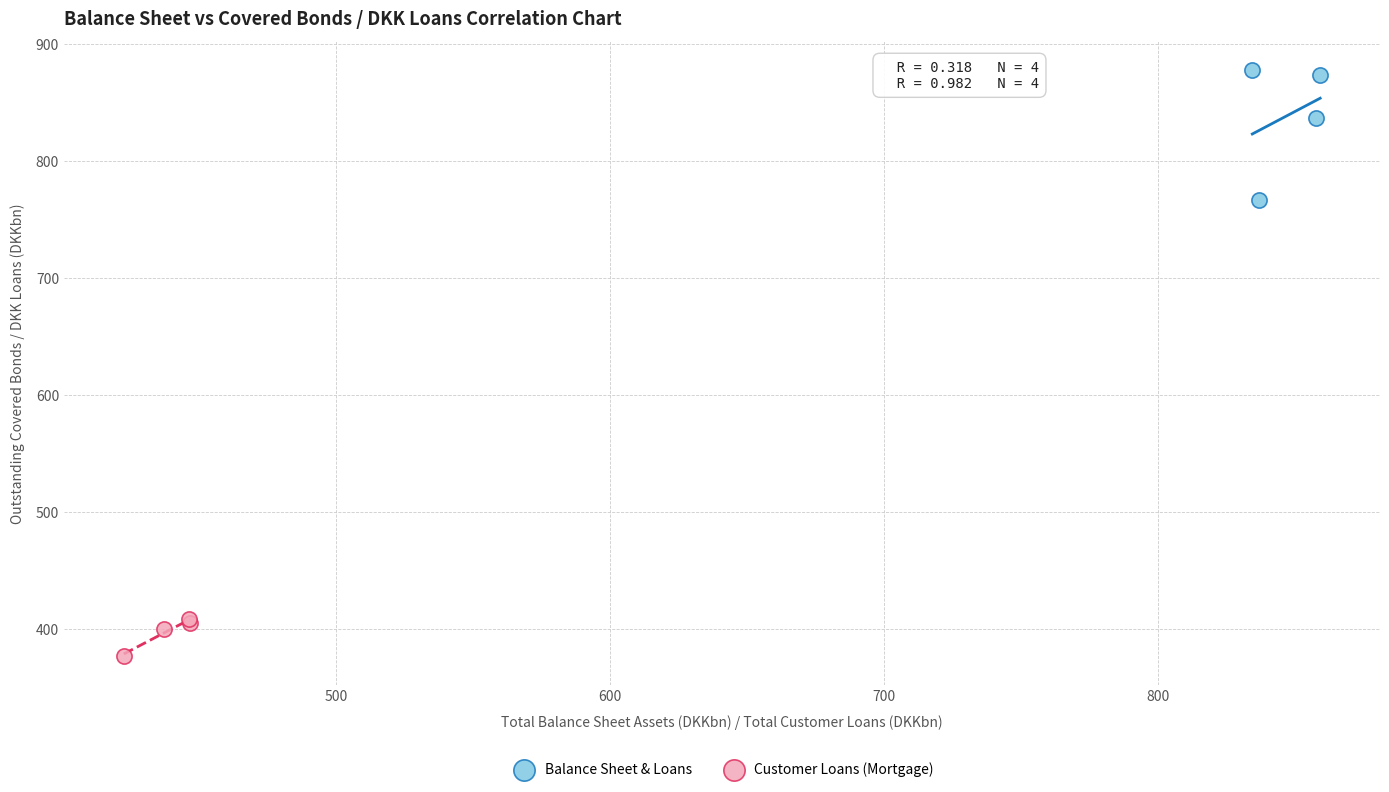

What are all the series names shown in the legend?

Balance Sheet & Loans, Customer Loans (Mortgage)